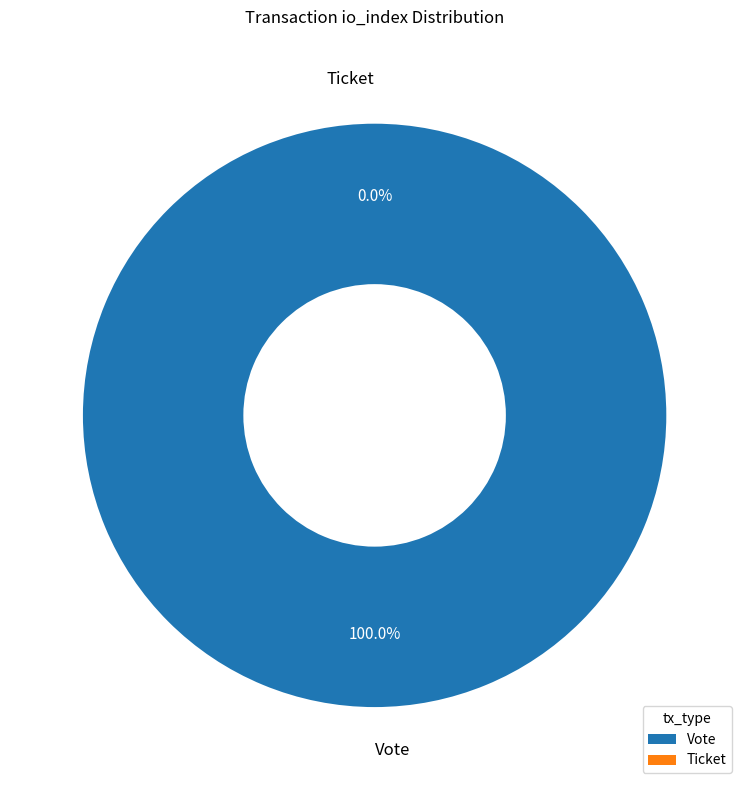

To the nearest percent, what is the average slice percentage?

50%